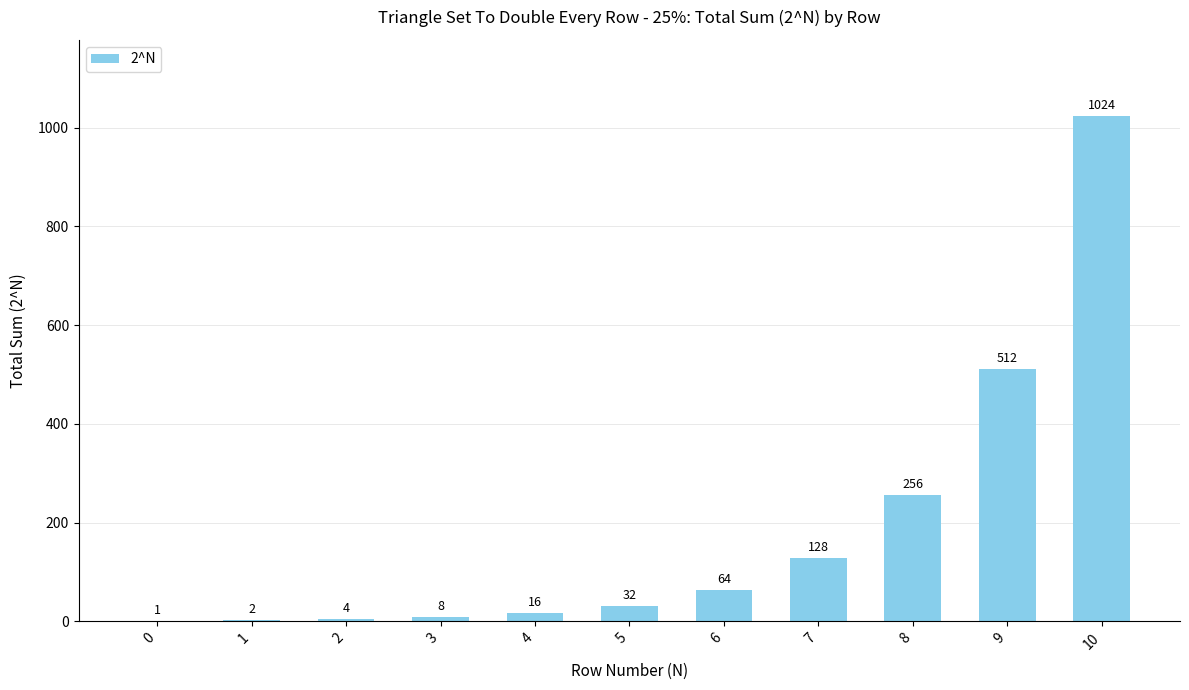

Reading left to right, list all the values displayed in this chart.

1	2	4	8	16	32	64	128	256	512	1024